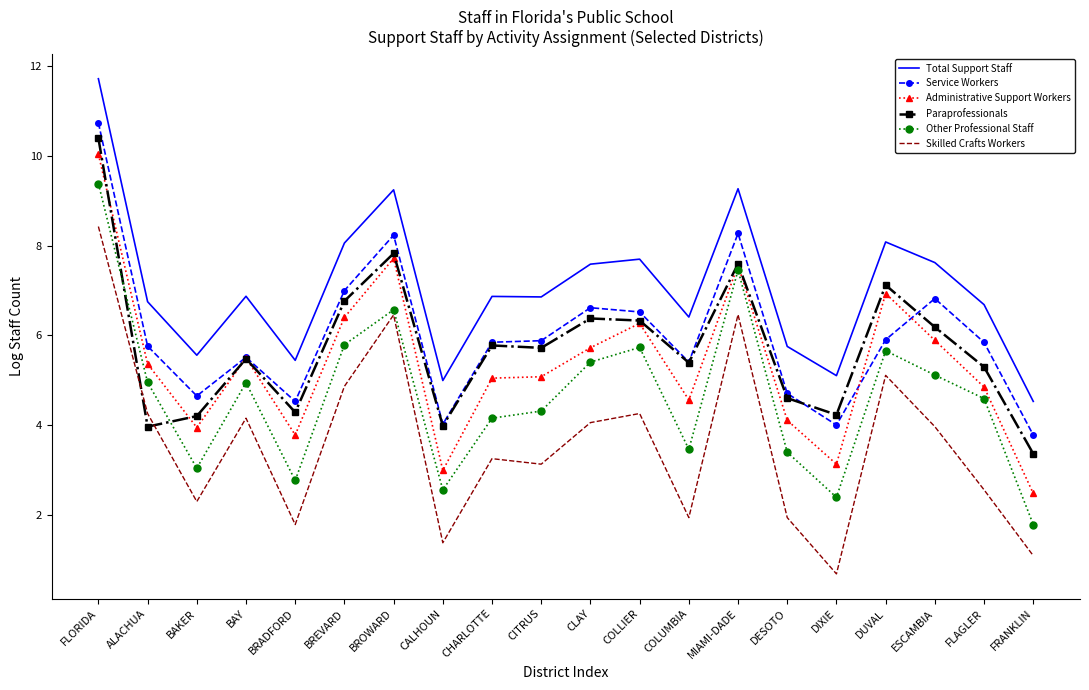

Which series has the largest range (max minus min)?

Skilled Crafts Workers